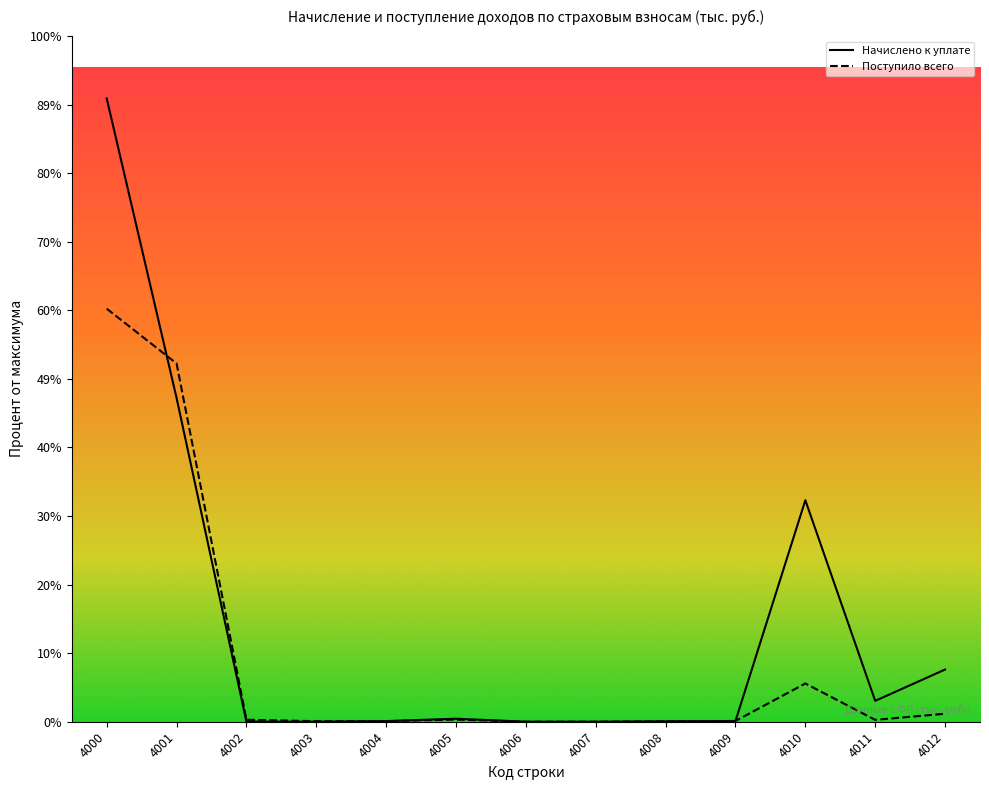

How many intersections are there between Начислено к уплате and Поступило всего?

4